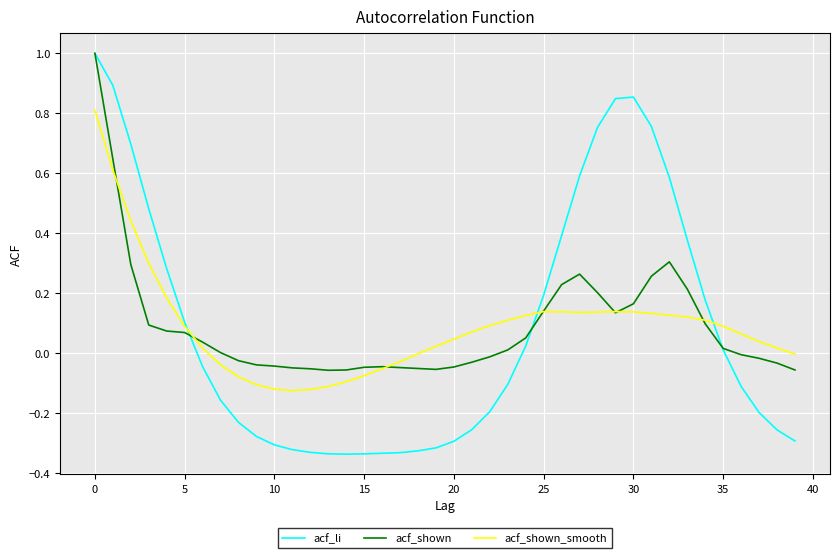

Which series has the largest range (max minus min)?

acf_li